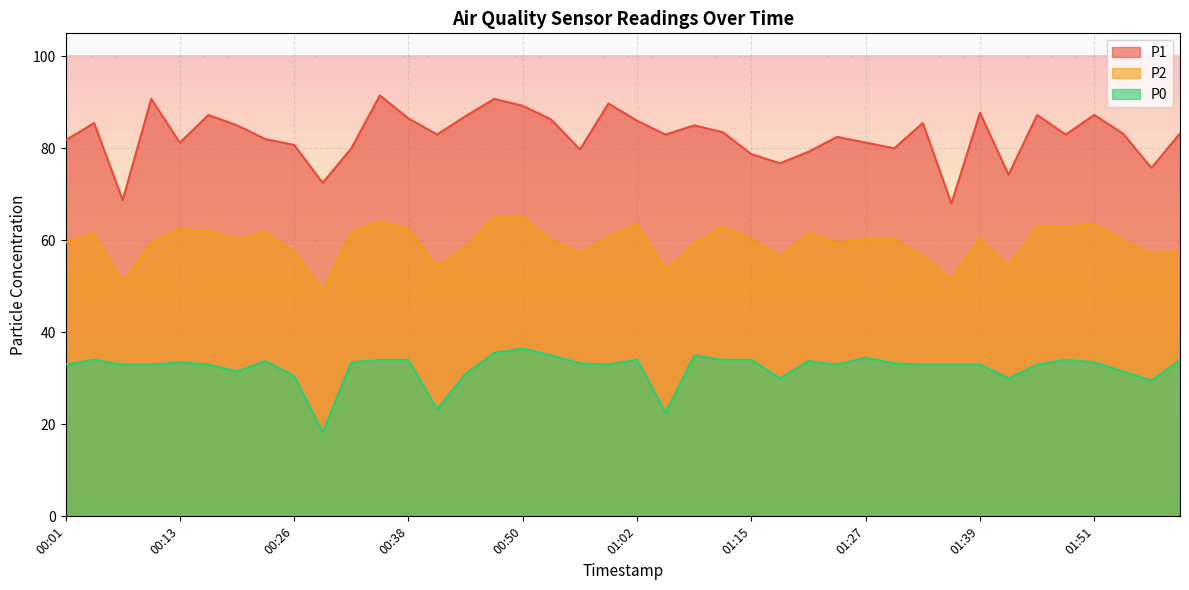

What is the spread (max minus min) of values at 00:41?

59.8